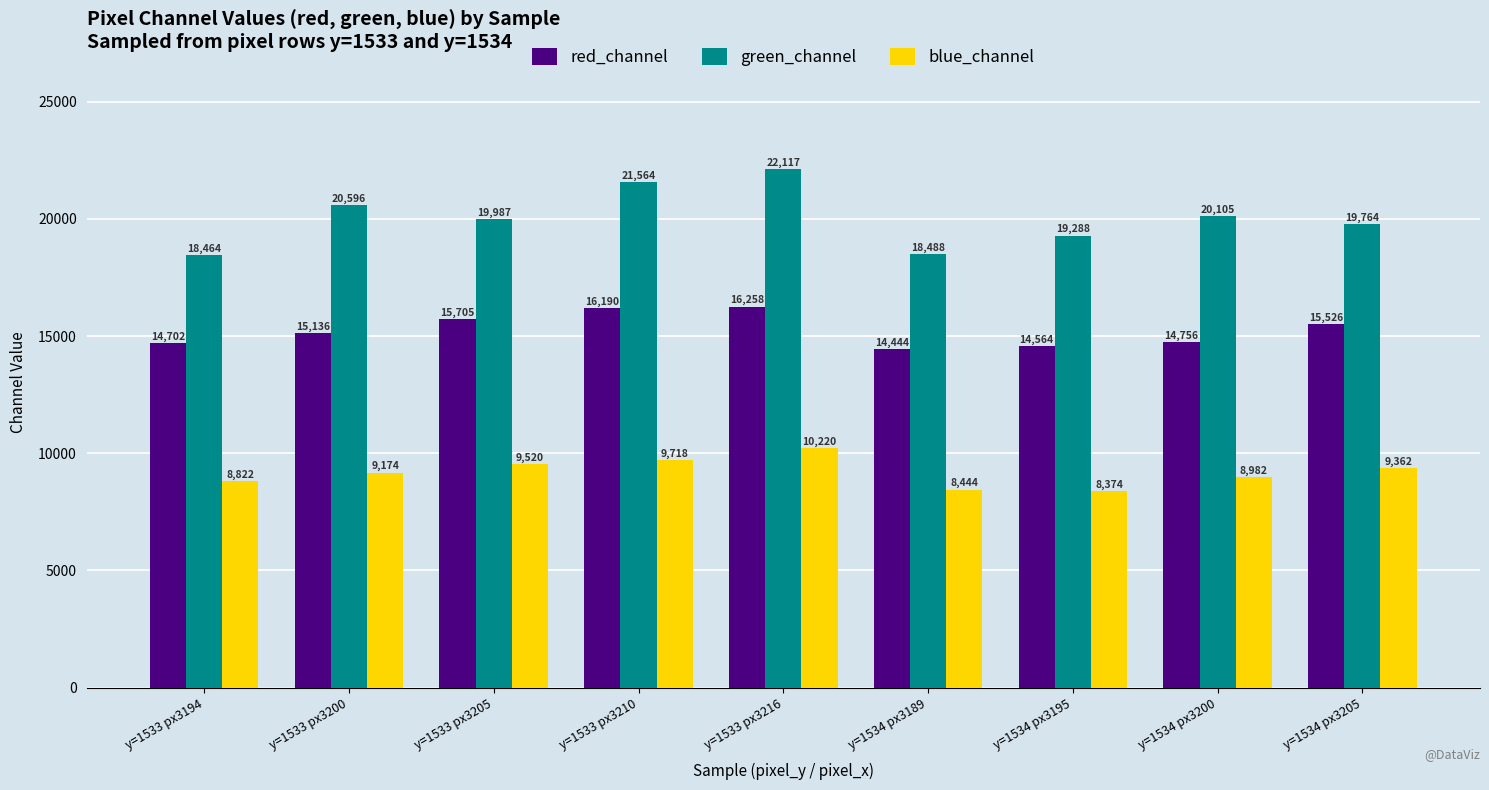

What is the total value across all series at y=1533 px3200?

44906